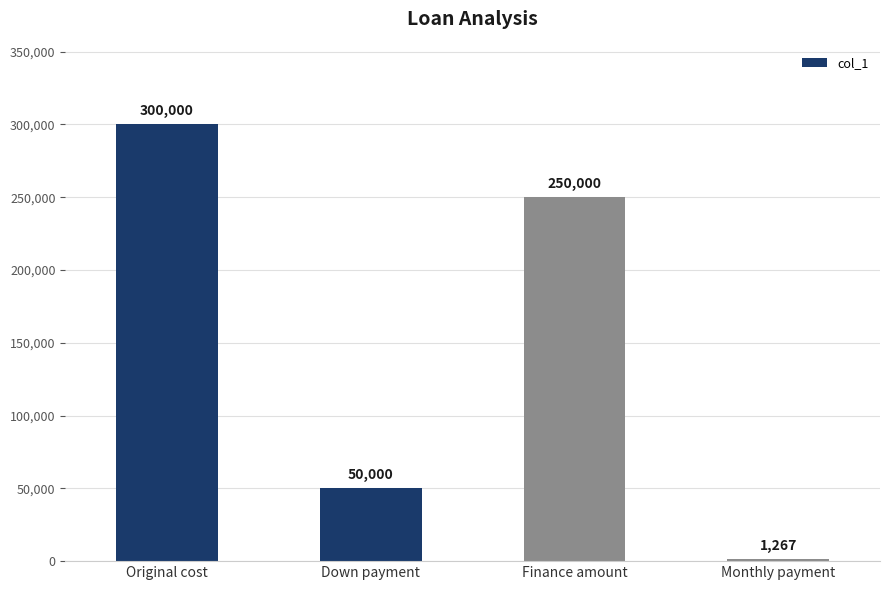

What is the difference between the maximum and minimum values?

298733.3